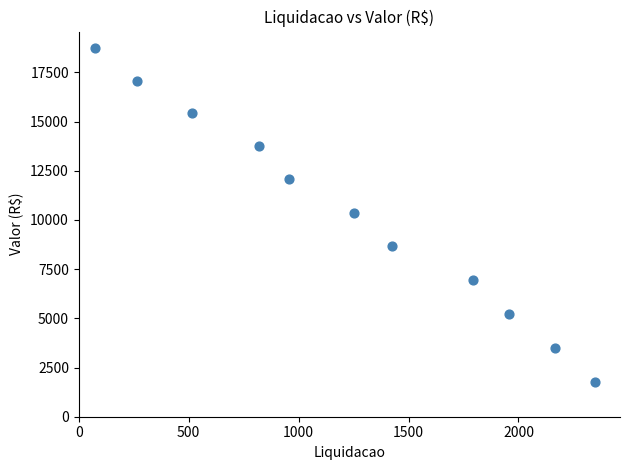

What is the range of Y values (max minus min)?

16969.4